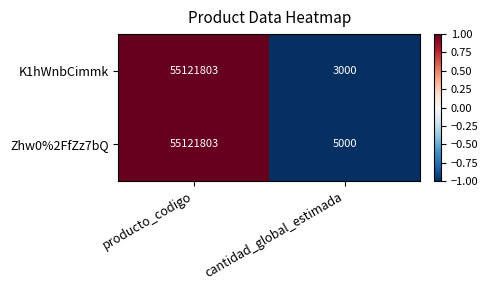

Reading left to right, extract all data points from this chart.

K1hWnbCimmk: 55121803	3000
Zhw0%2FfZz7bQ: 55121803	5000